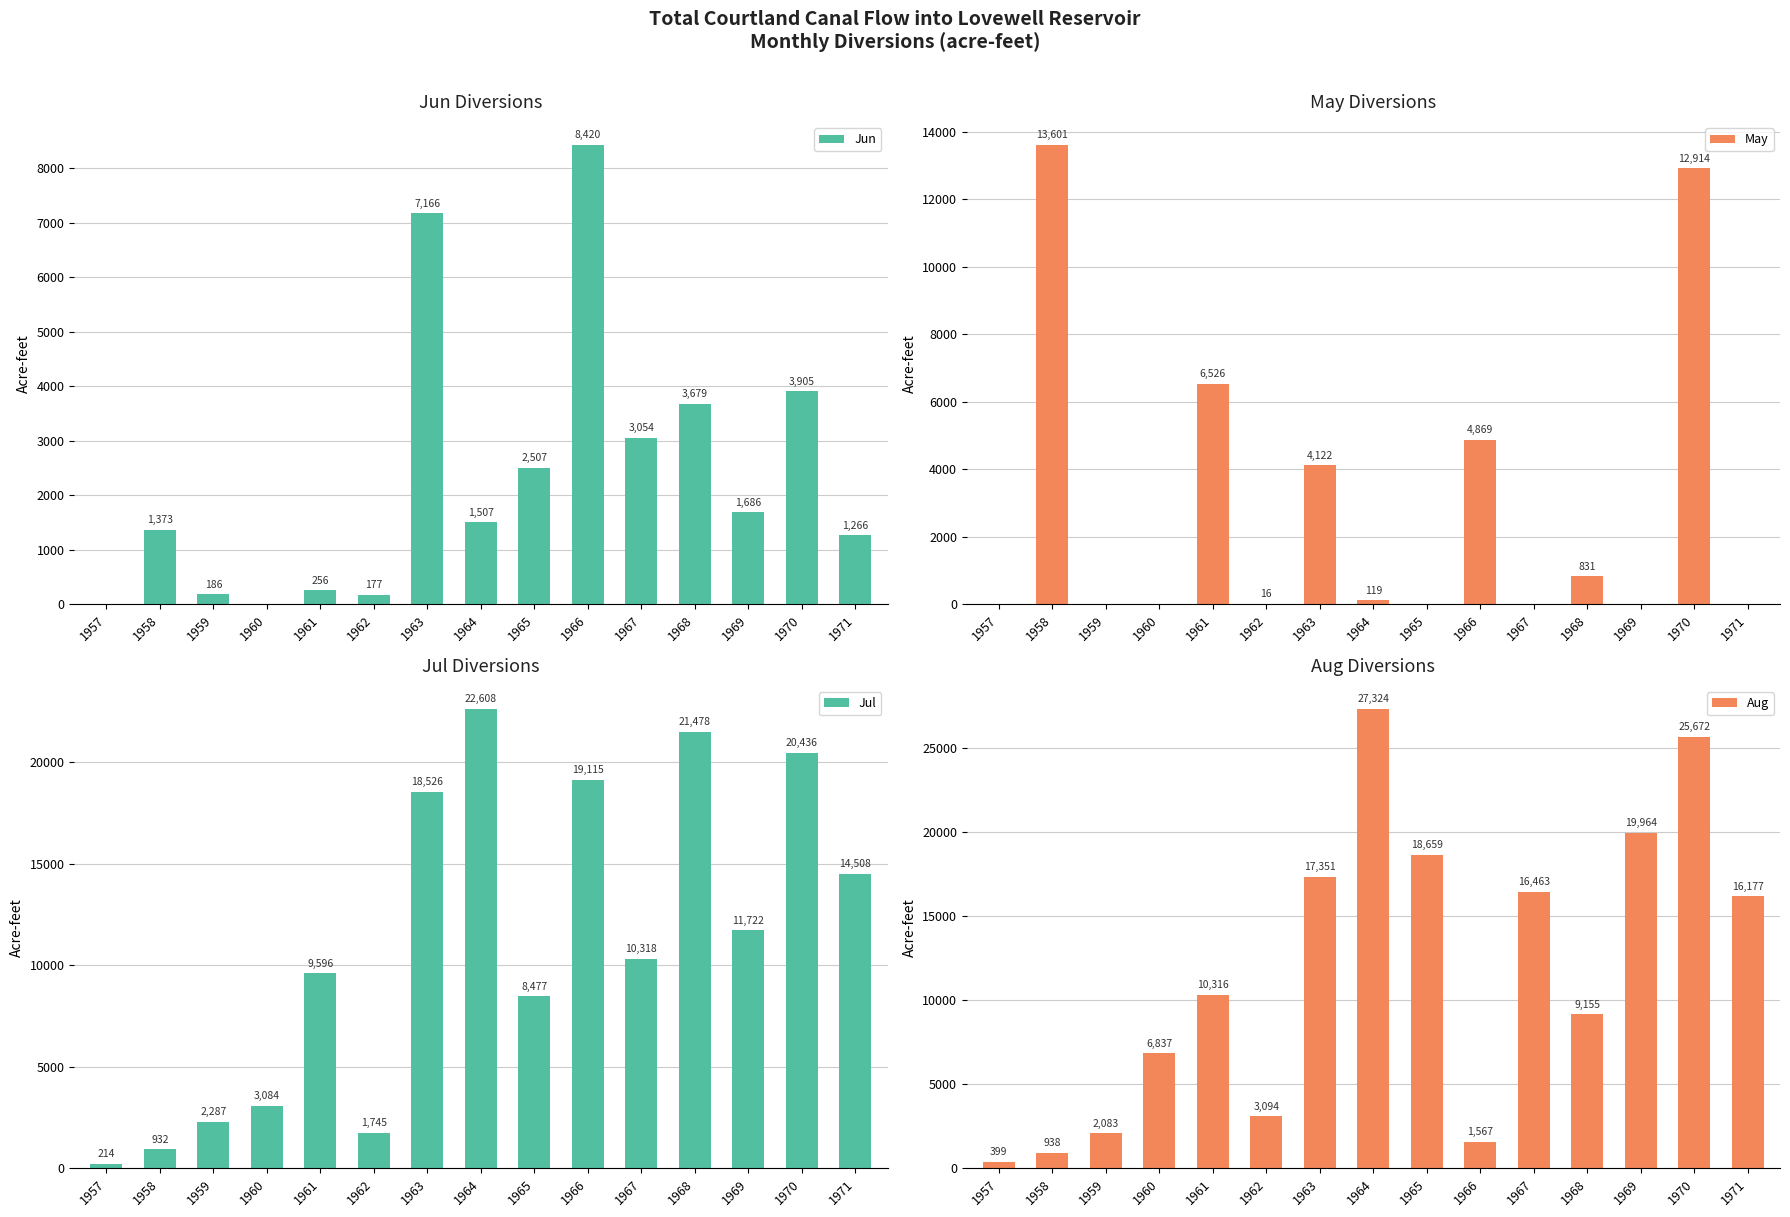

At which label does May first exceed 16?

1958